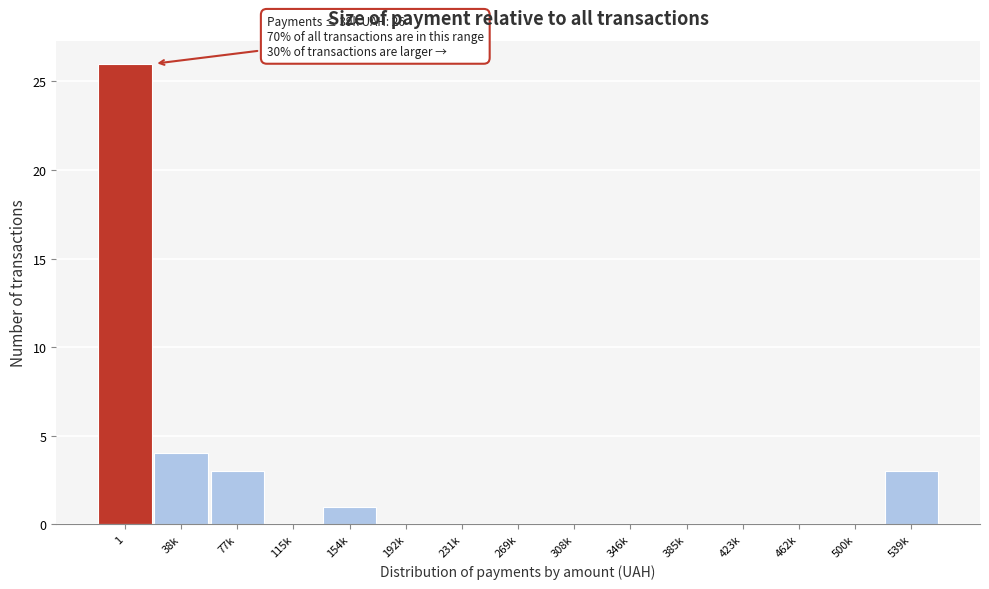

Reading left to right, what are all the values shown in this chart?

1=26	38k=4	77k=3	115k=0	154k=1	192k=0	231k=0	269k=0	308k=0	346k=0	385k=0	423k=0	462k=0	500k=0	539k=3